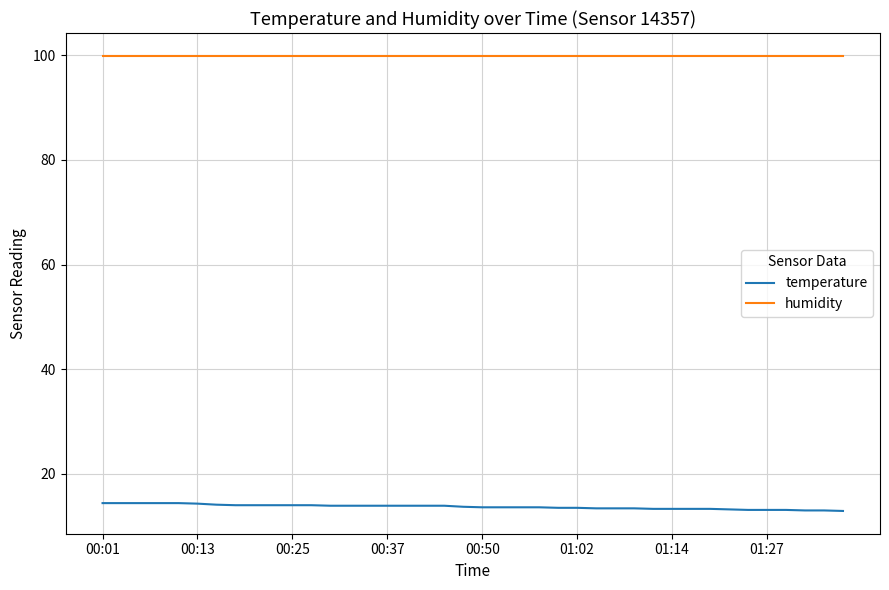

Which series has the largest total across all categories?

humidity